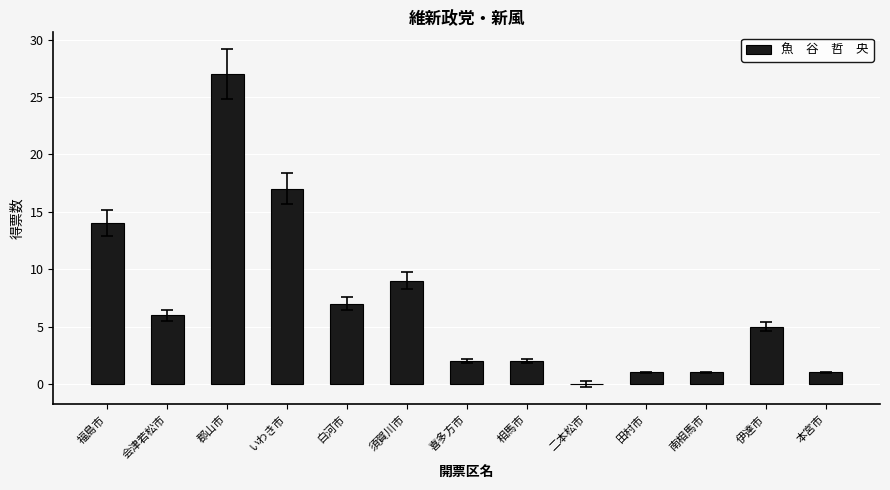

Where does the data first go above 5?

福島市